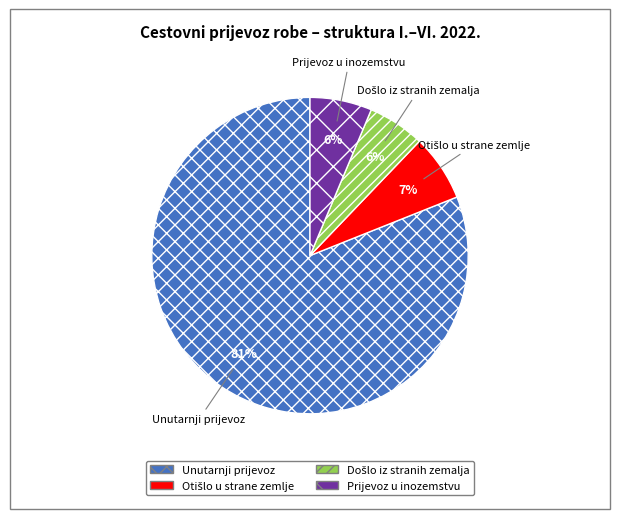

Does Prijevoz u inozemstvu represent more than half of the total?

No